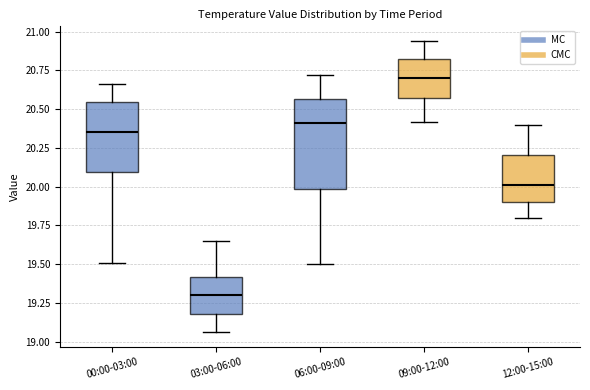

Which box is the tallest, from its lower edge to its upper edge?

06:00-09:00